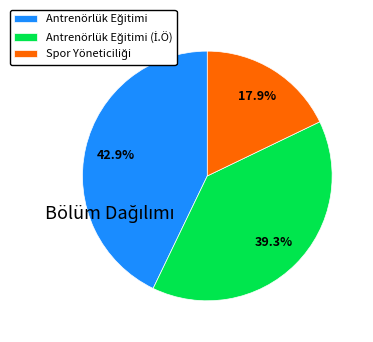

Does any single category account for the majority?

No